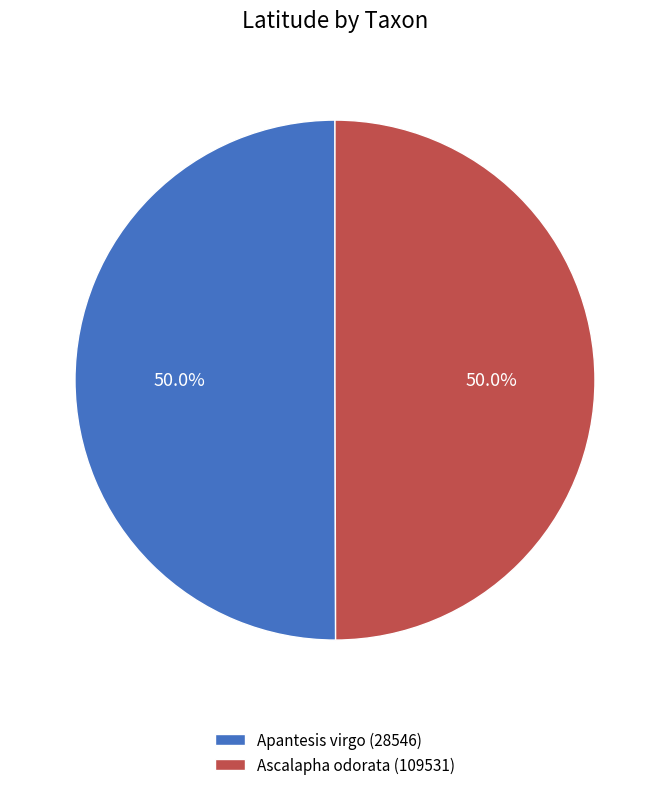

True or false: Ascalapha odorata (109531) accounts for 50% of the total.

True